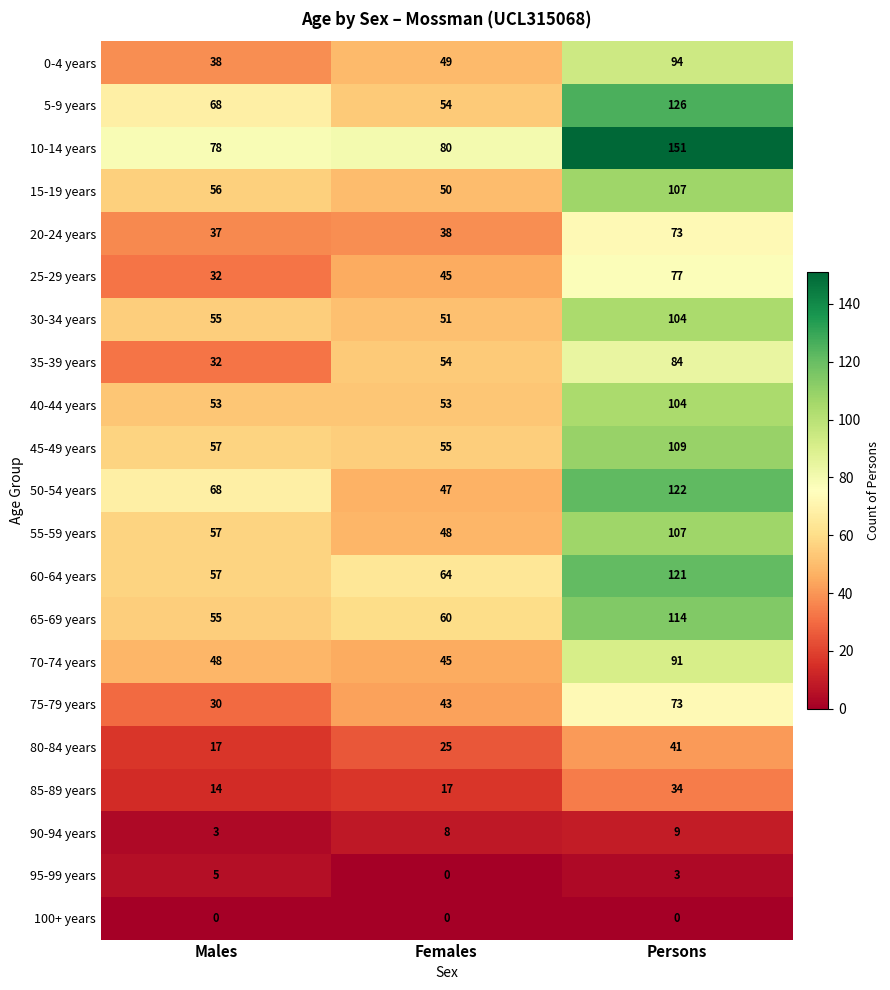

Which category has the lowest value in the 5-9 years series?

Females